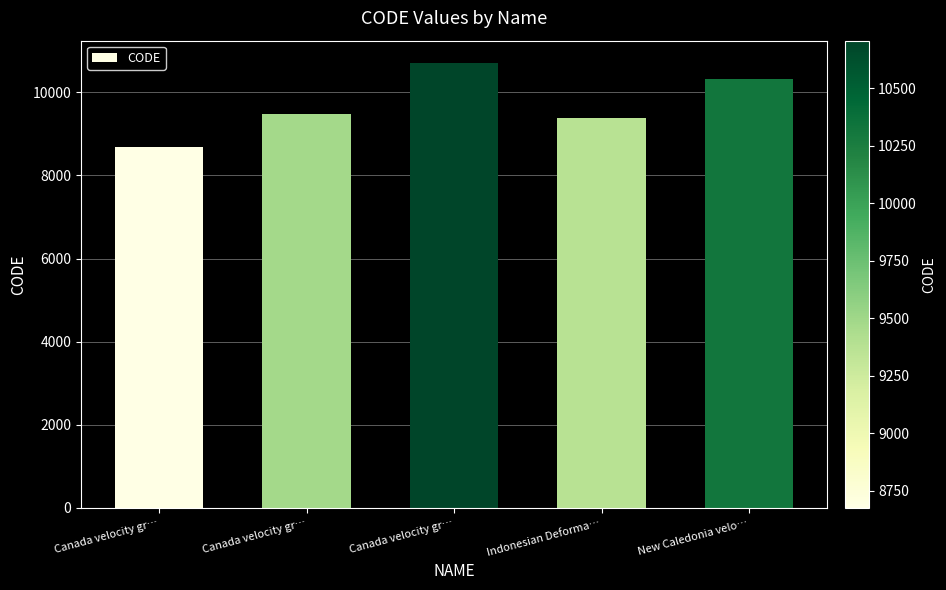

How many bars are there in total?

5